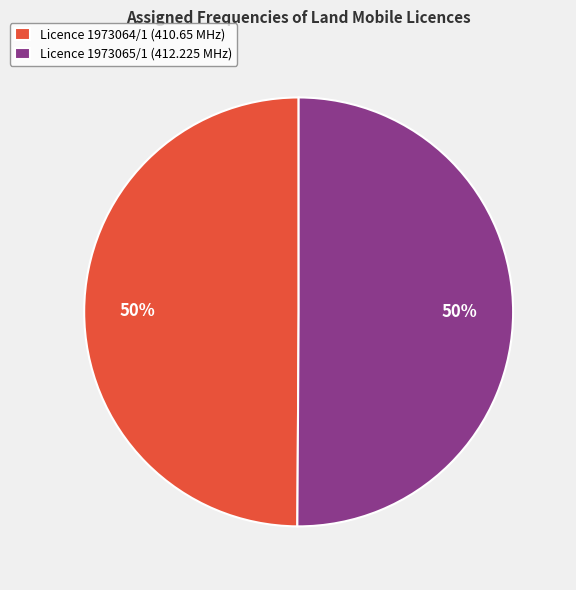

How many slices are in this pie chart?

2